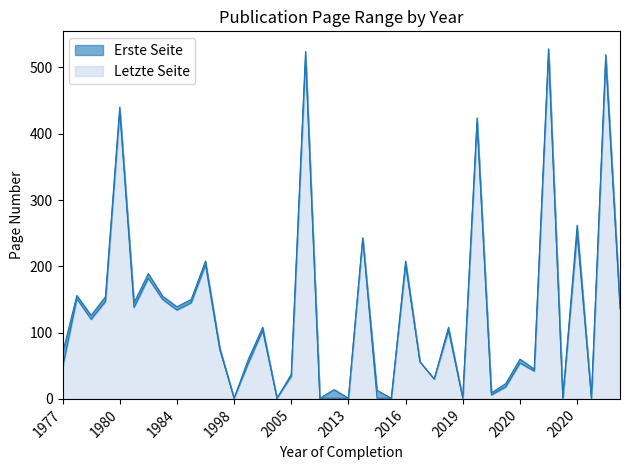

The Erste Seite series shows 2 at 2015. True or false?

False